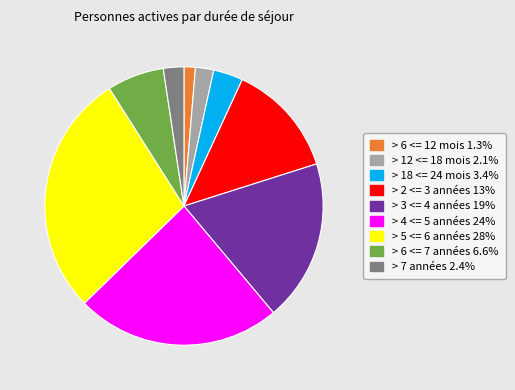

Is there any slice that represents more than half of the pie?

No